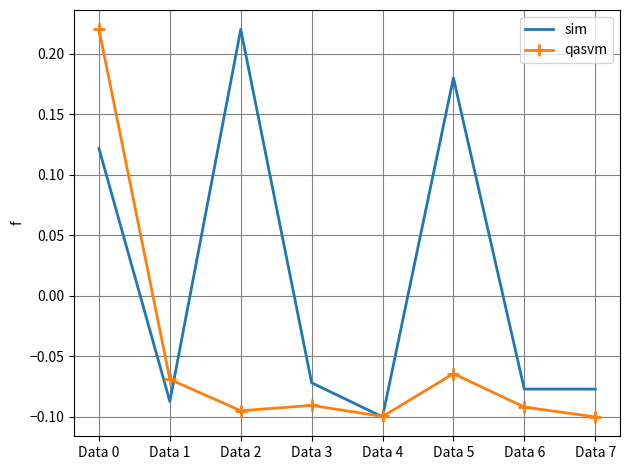

True or false: qasvm has a value of -0.0 at Data 7.

False